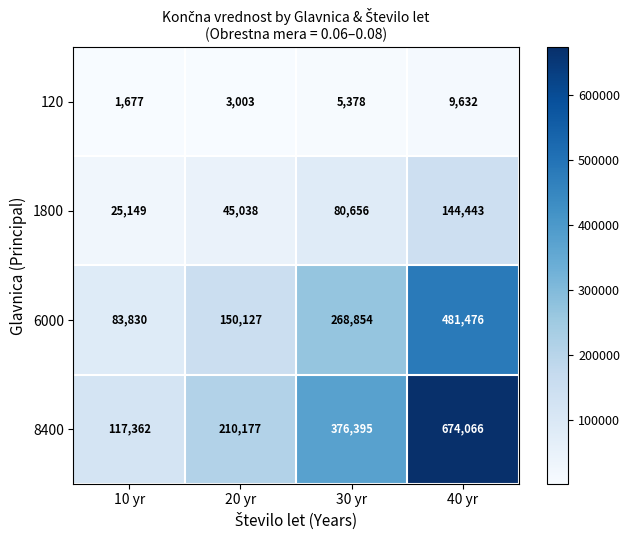

List the series in order of their peak value, highest first.

8400, 6000, 1800, 120